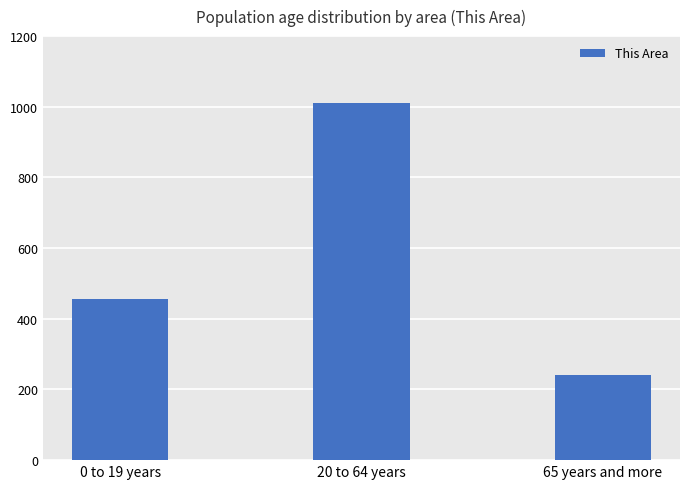

List the labels in order of value, largest first.

20 to 64 years, 0 to 19 years, 65 years and more